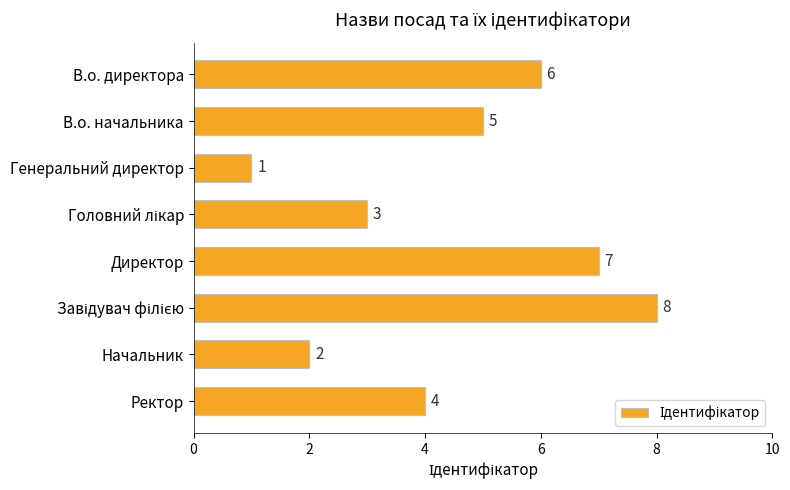

How many data points are less than 5?

4